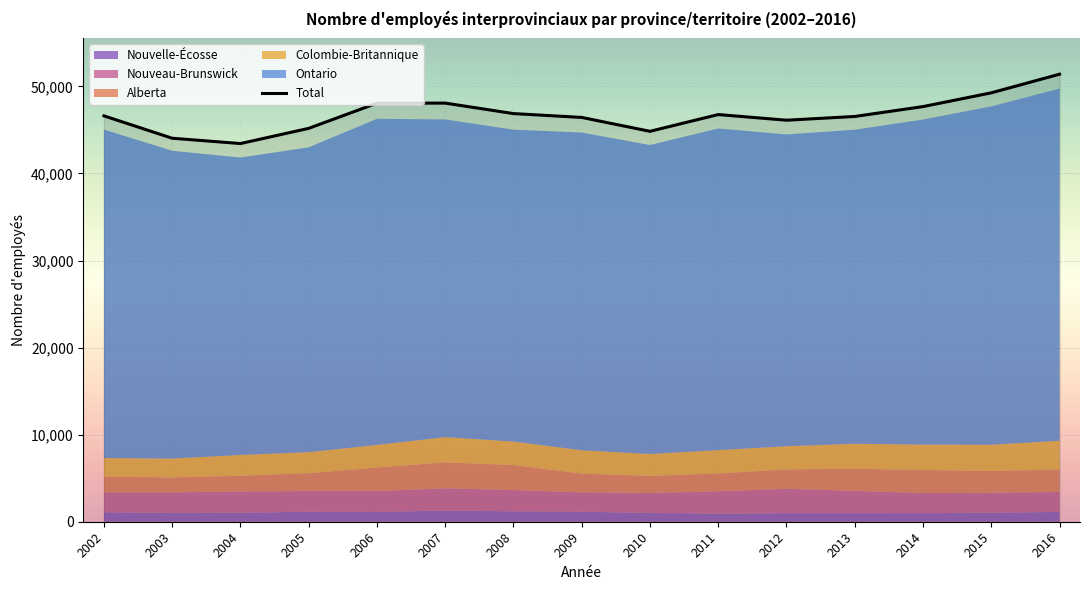

What is the change in value from 2006 to 2014?

-390